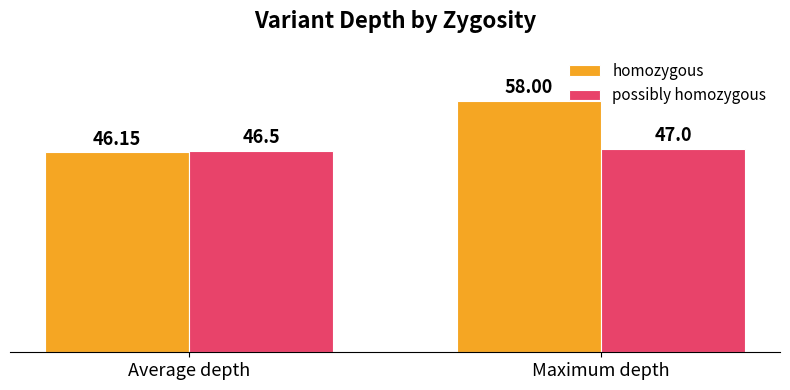

Are the bars grouped side by side (vs. stacked)?

Yes